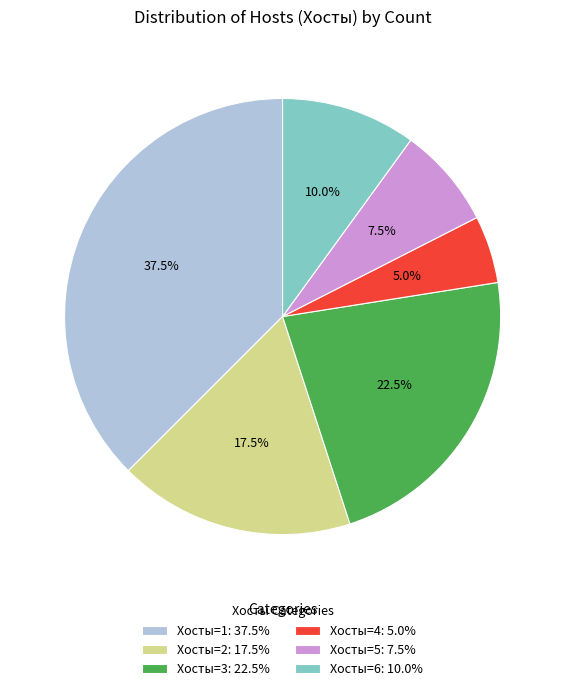

Which slice is the smallest?

Хосты=4: 5.0%